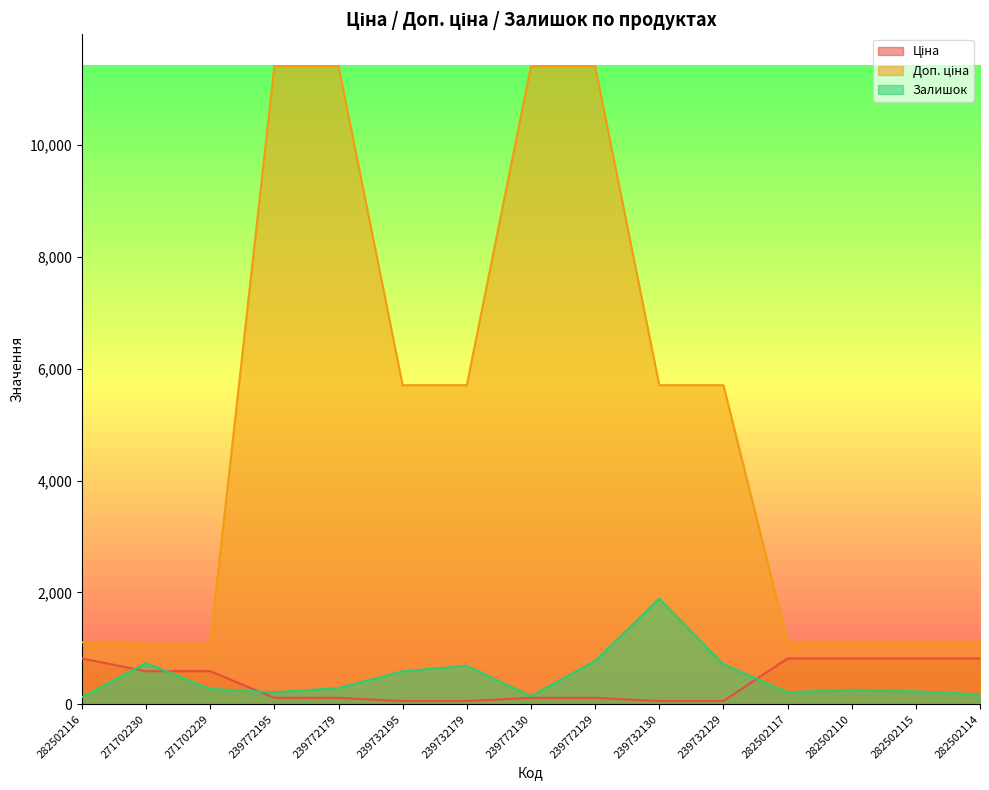

Which category has the lowest value in the Залишок series?

282502116